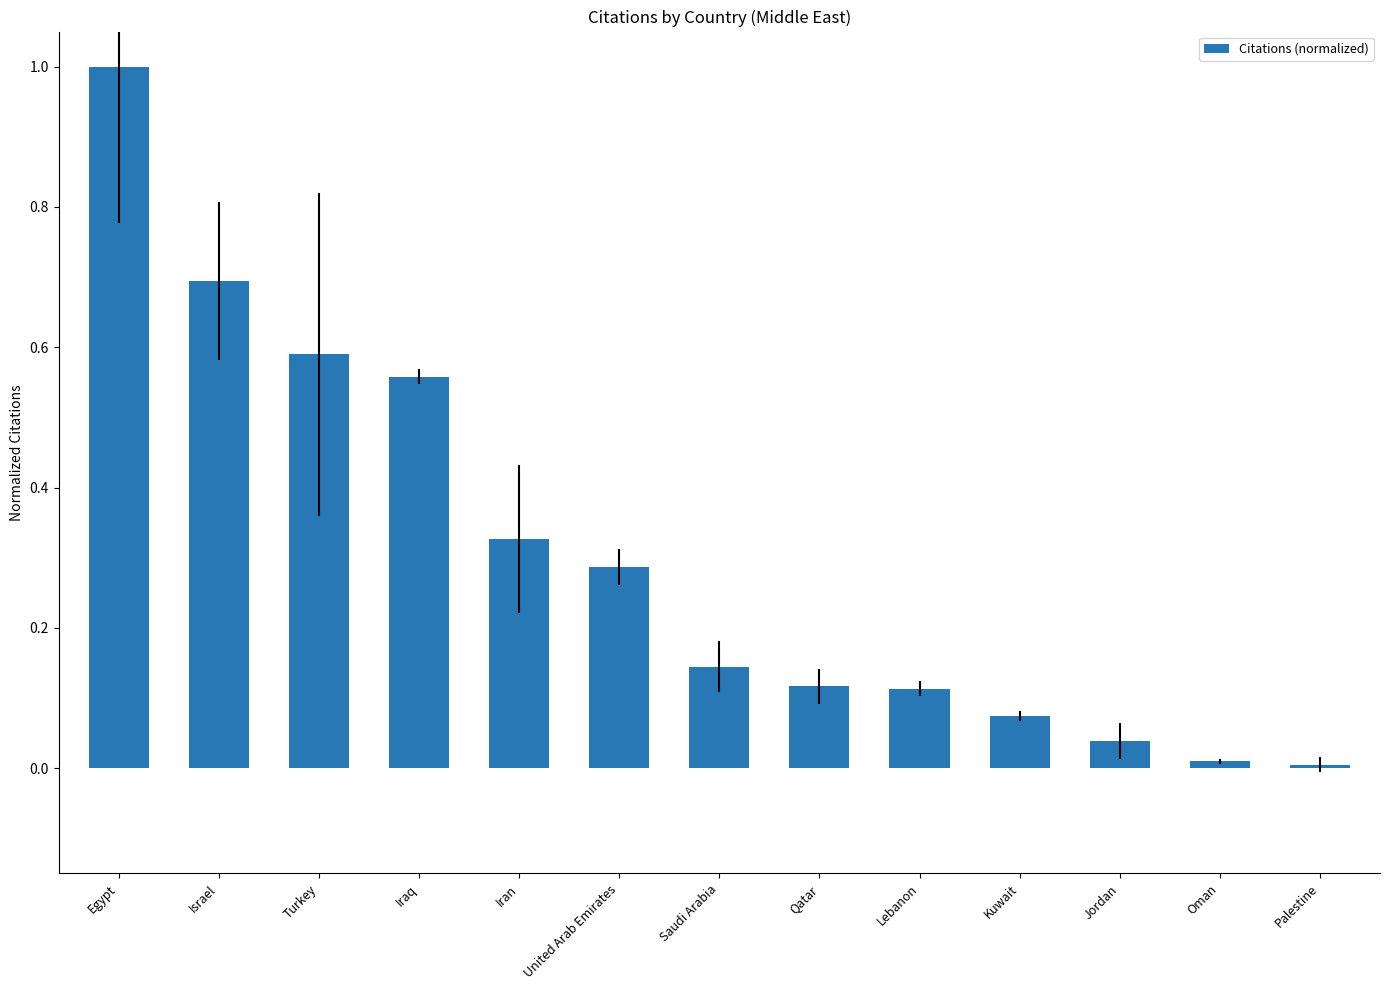

Which category has the highest value across all series?

Egypt